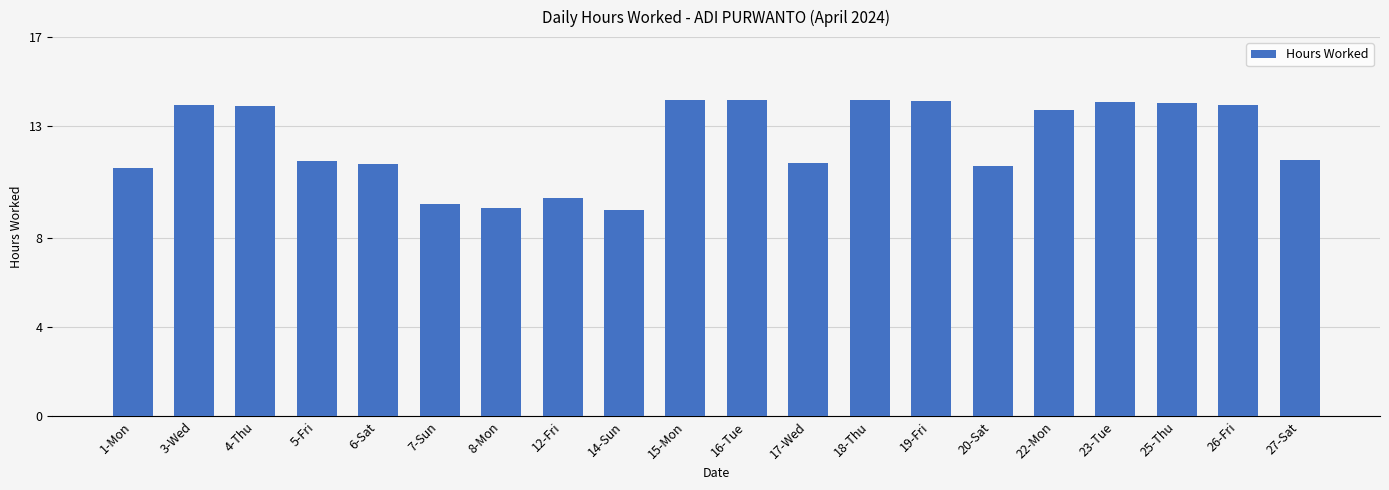

The value at 8-Mon is 4.0. True or false?

False